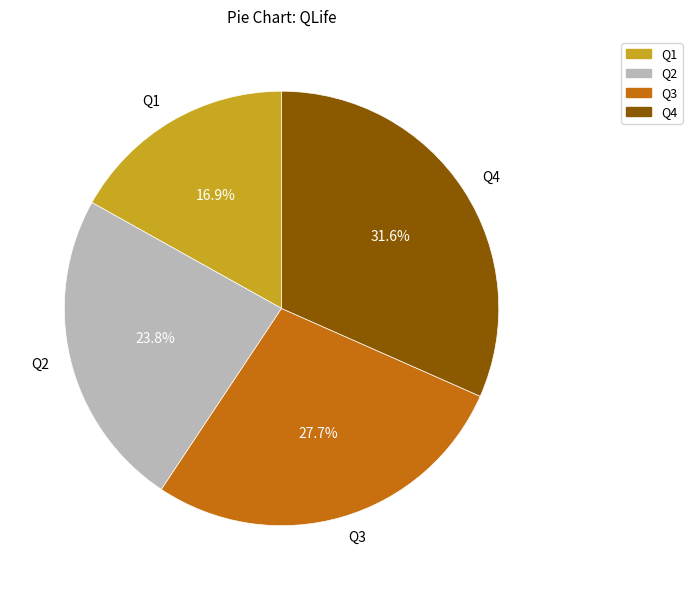

How many slices are in this pie chart?

4